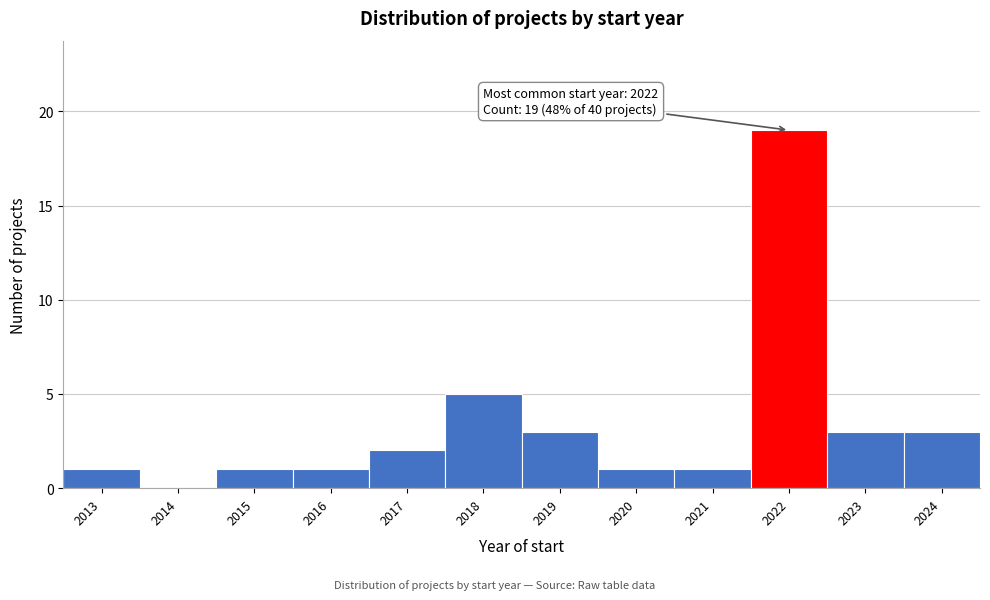

Reading left to right, transcribe all the data shown in this chart.

2013=1	2014=0	2015=1	2016=1	2017=2	2018=5	2019=3	2020=1	2021=1	2022=19	2023=3	2024=3